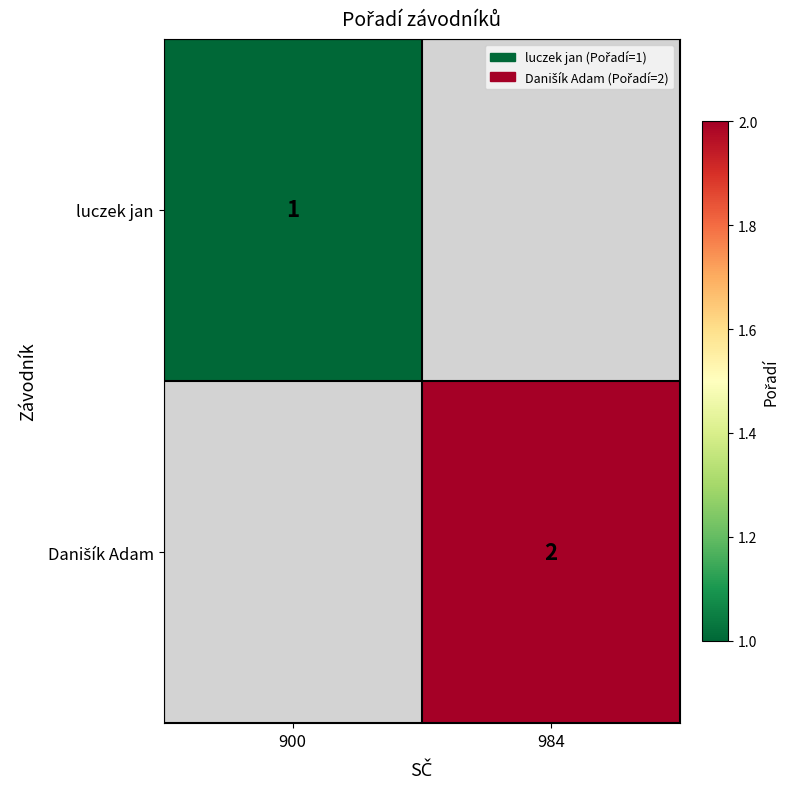

The value of luczek jan at 900 is 1. True or false?

True